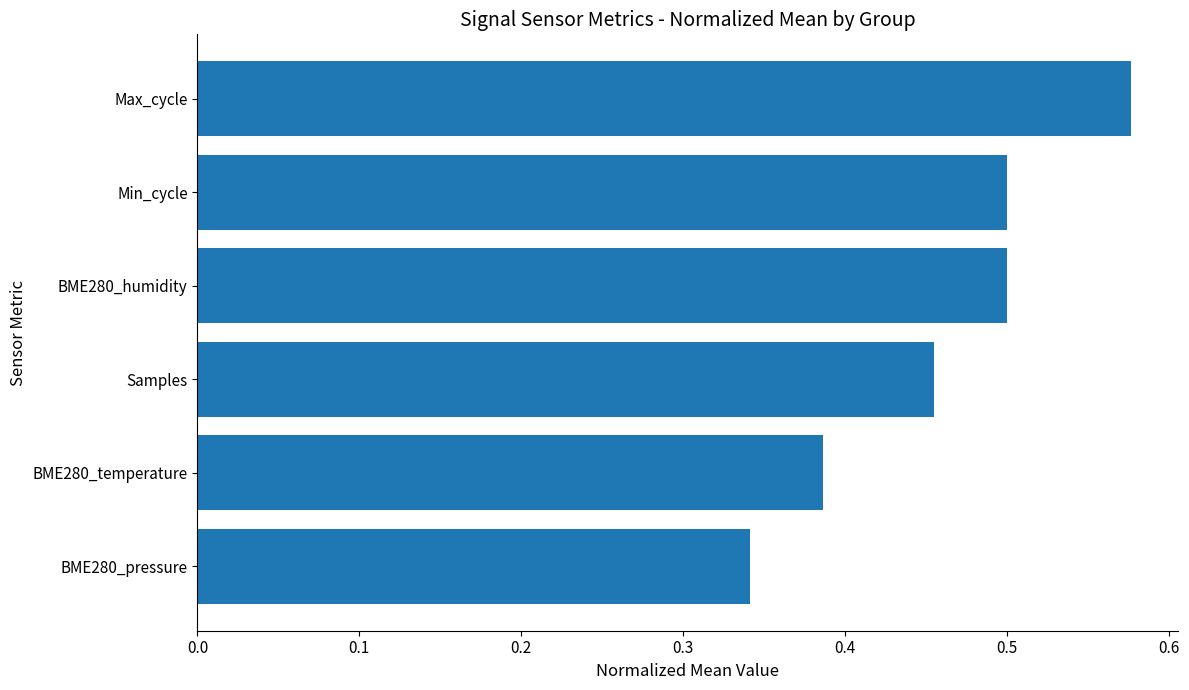

What is the change in value from BME280_temperature to BME280_humidity?

+0.1